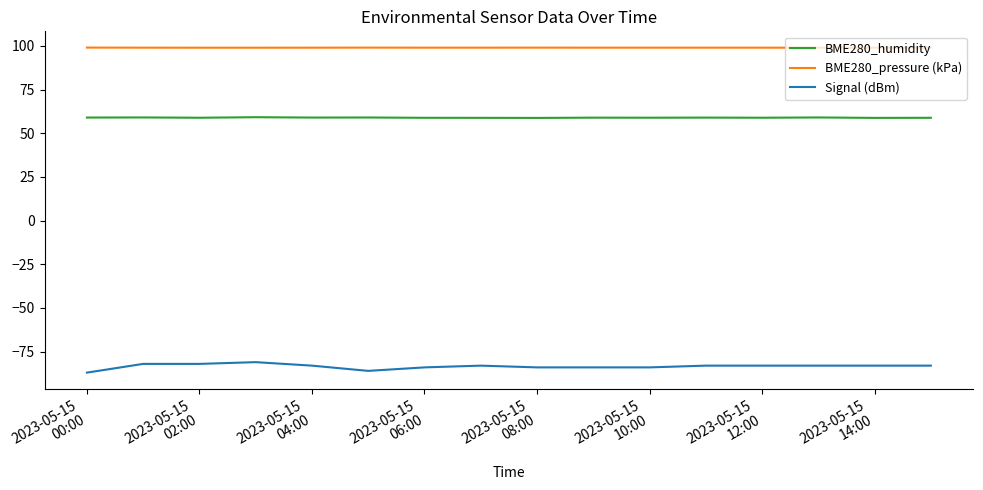

What is the difference between the maximum and minimum values in the Signal (dBm) series?

6.0